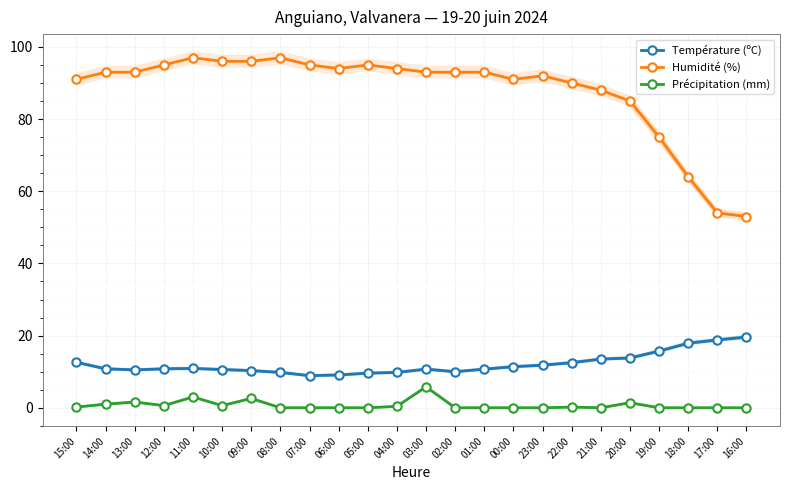

What is the label of the 10th point from the left?

06:00